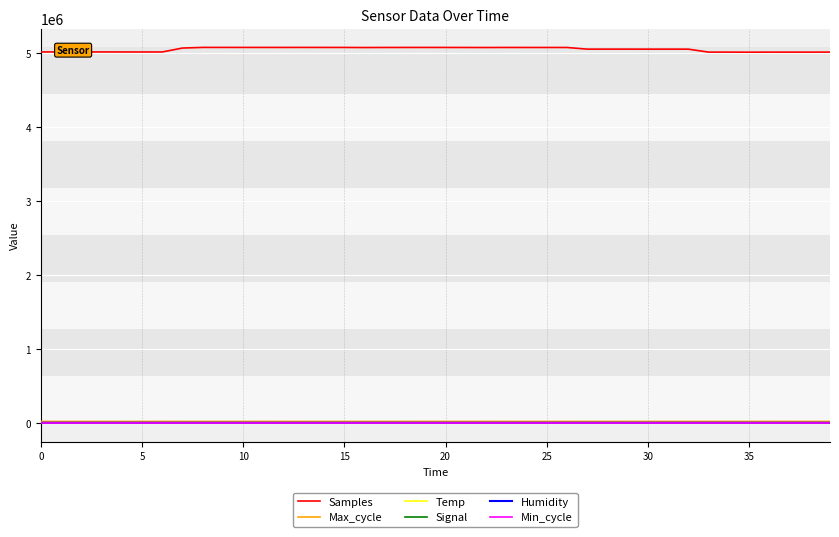

How many lines are shown in the chart?

6